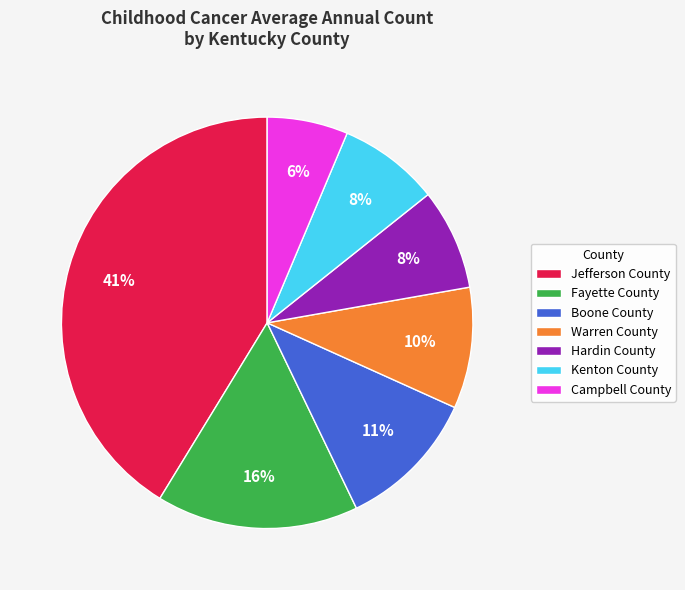

The Kenton County slice represents 8% of the pie. True or false?

True